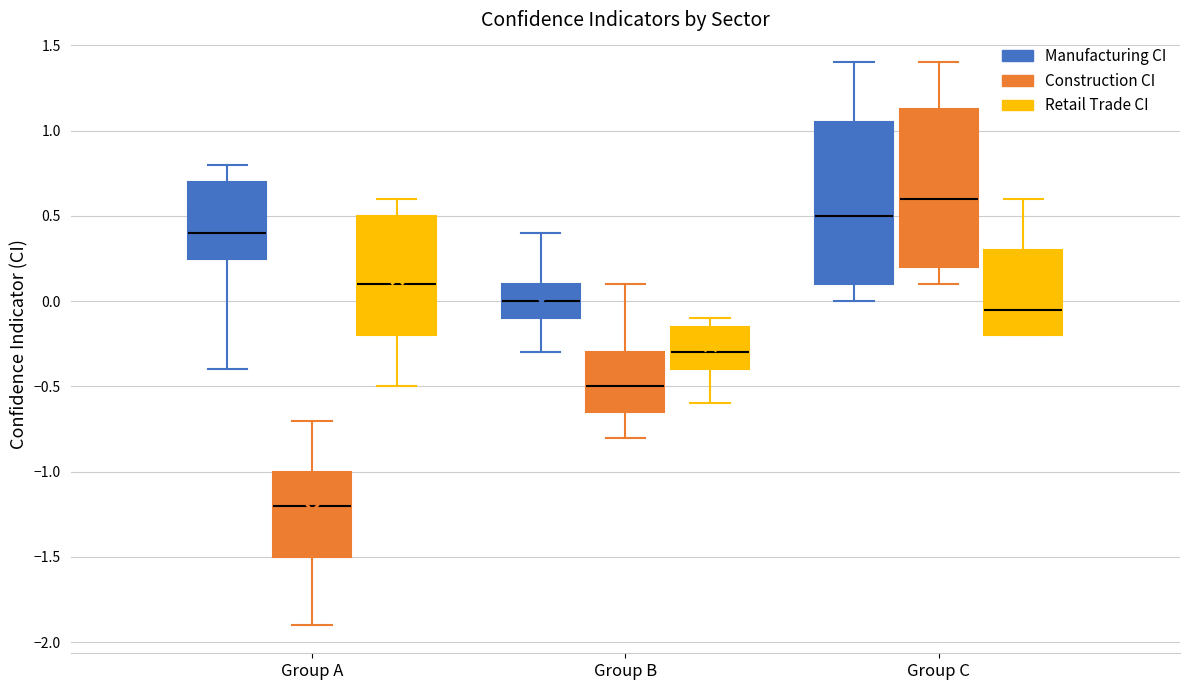

Reading left to right, transcribe this box plot: for each box, give where its median line is, the range the box spans, and where its two whiskers end, as read against the y-axis. The values are not printed on the chart, so give them approximately, as read against the axis.

Group A (Manufacturing CI): median 0.40, box 0.25 to 0.70, whiskers -0.40 to 0.80
Group A (Construction CI): median -1.20, box -1.50 to -1.00, whiskers -1.90 to -0.70
Group A (Retail Trade CI): median 0.10, box -0.20 to 0.50, whiskers -0.50 to 0.60
Group B (Manufacturing CI): median 0.00, box -0.10 to 0.10, whiskers -0.30 to 0.40
Group B (Construction CI): median -0.50, box -0.65 to -0.30, whiskers -0.80 to 0.10
Group B (Retail Trade CI): median -0.30, box -0.40 to -0.15, whiskers -0.60 to -0.10
Group C (Manufacturing CI): median 0.50, box 0.10 to 1.05, whiskers 0.00 to 1.40
Group C (Construction CI): median 0.60, box 0.20 to 1.15, whiskers 0.10 to 1.40
Group C (Retail Trade CI): median -0.05, box -0.20 to 0.30, whiskers -0.20 to 0.60